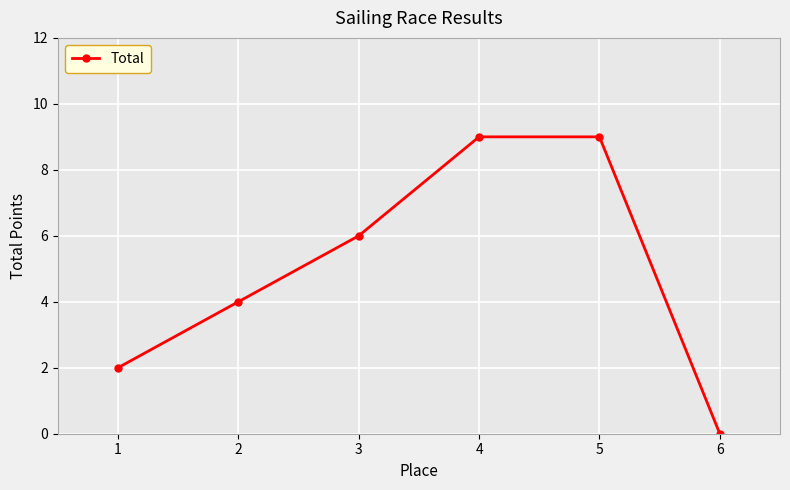

Reading left to right, extract all data points from this chart.

2	4	6	9	9	0